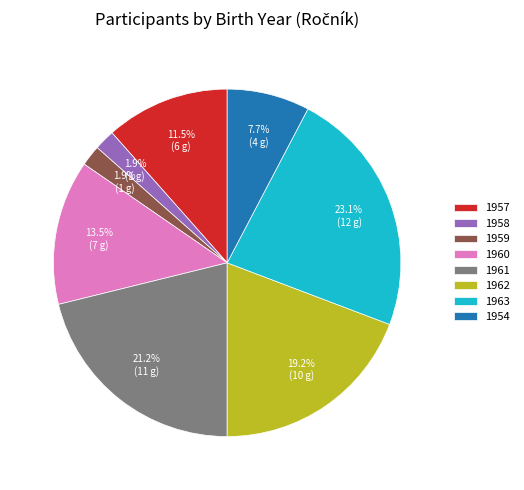

What percentage is NOT represented by 1954?

92.3%